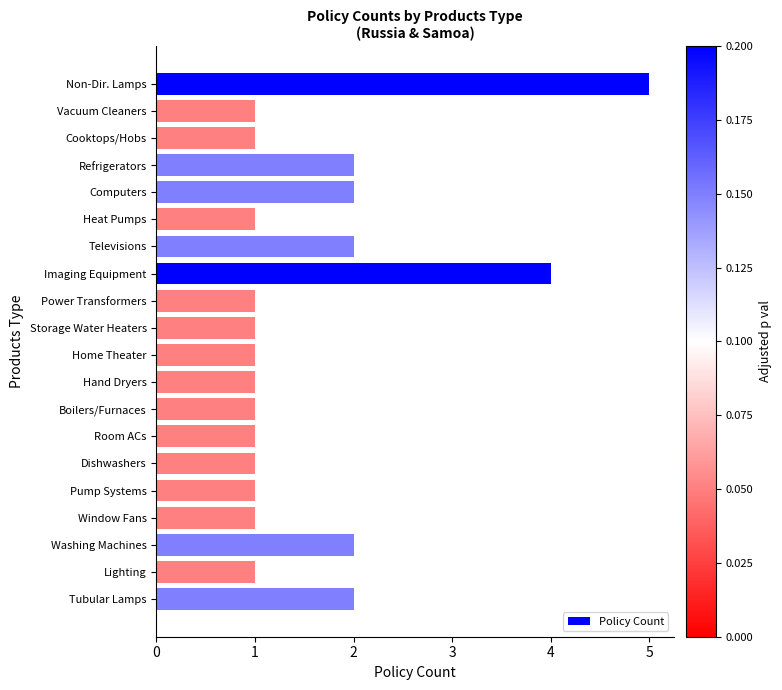

What is the maximum value shown in the chart?

5